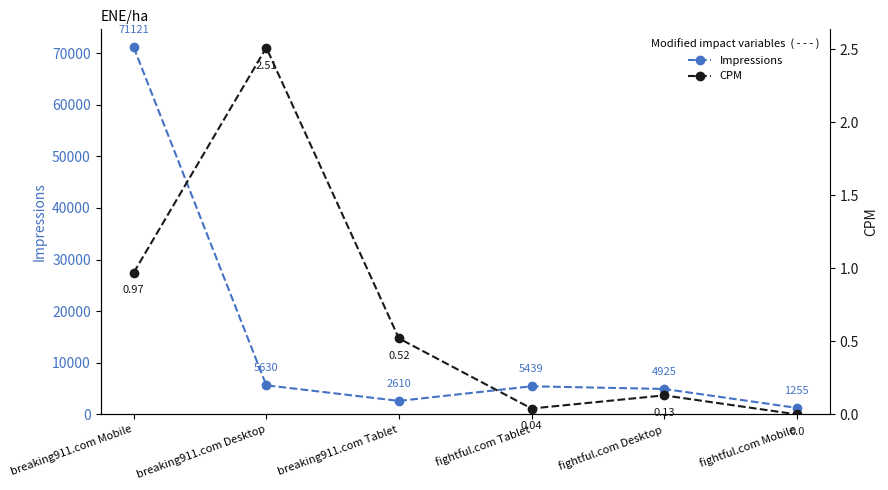

Which has a higher value, breaking911.com Tablet or breaking911.com Desktop?

breaking911.com Desktop